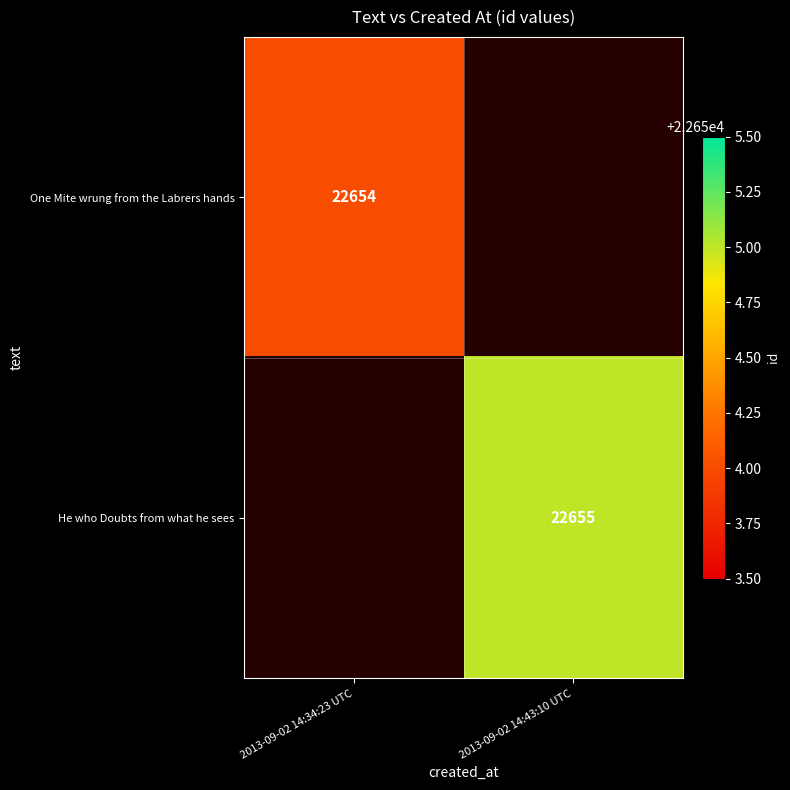

True or false: One Mite wrung from the Labrers hands has a value of 35565 at 2013-09-02 14:34:23 UTC.

False